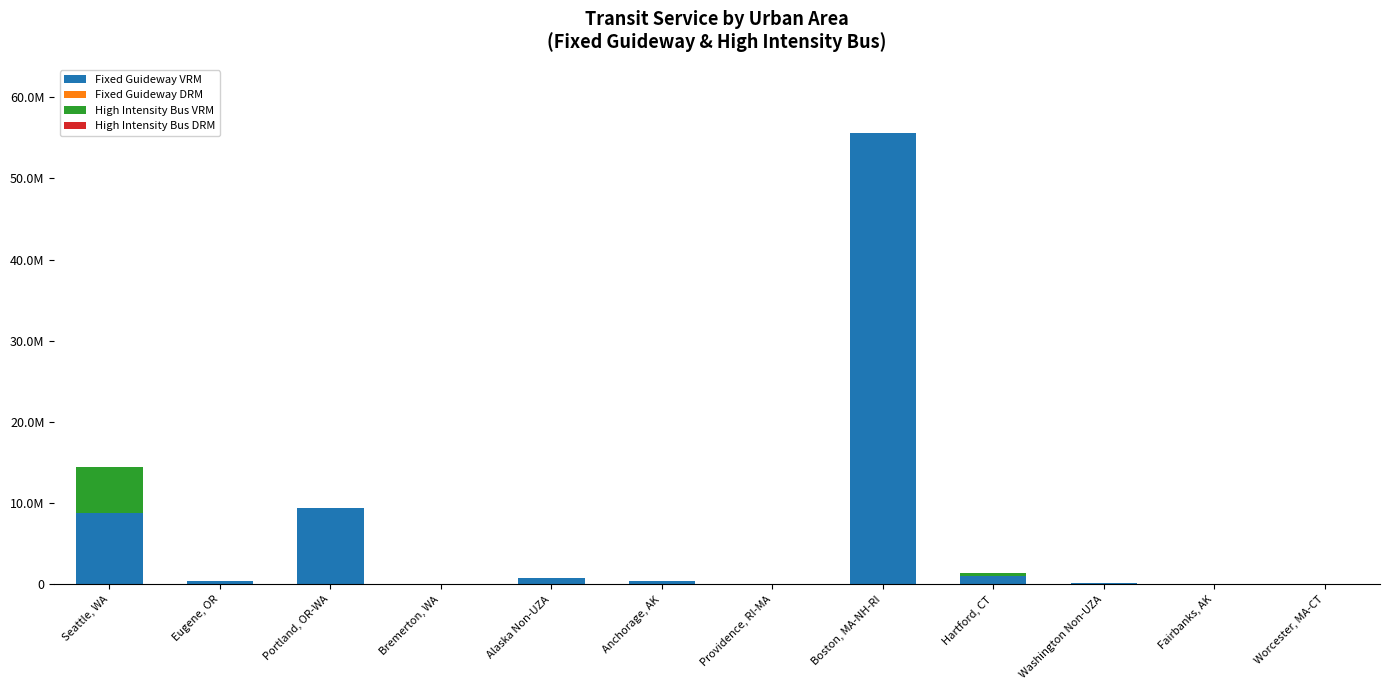

What is the difference between the Fixed Guideway VRM values at Anchorage, AK and Boston, MA-NH-RI?

55240245.0